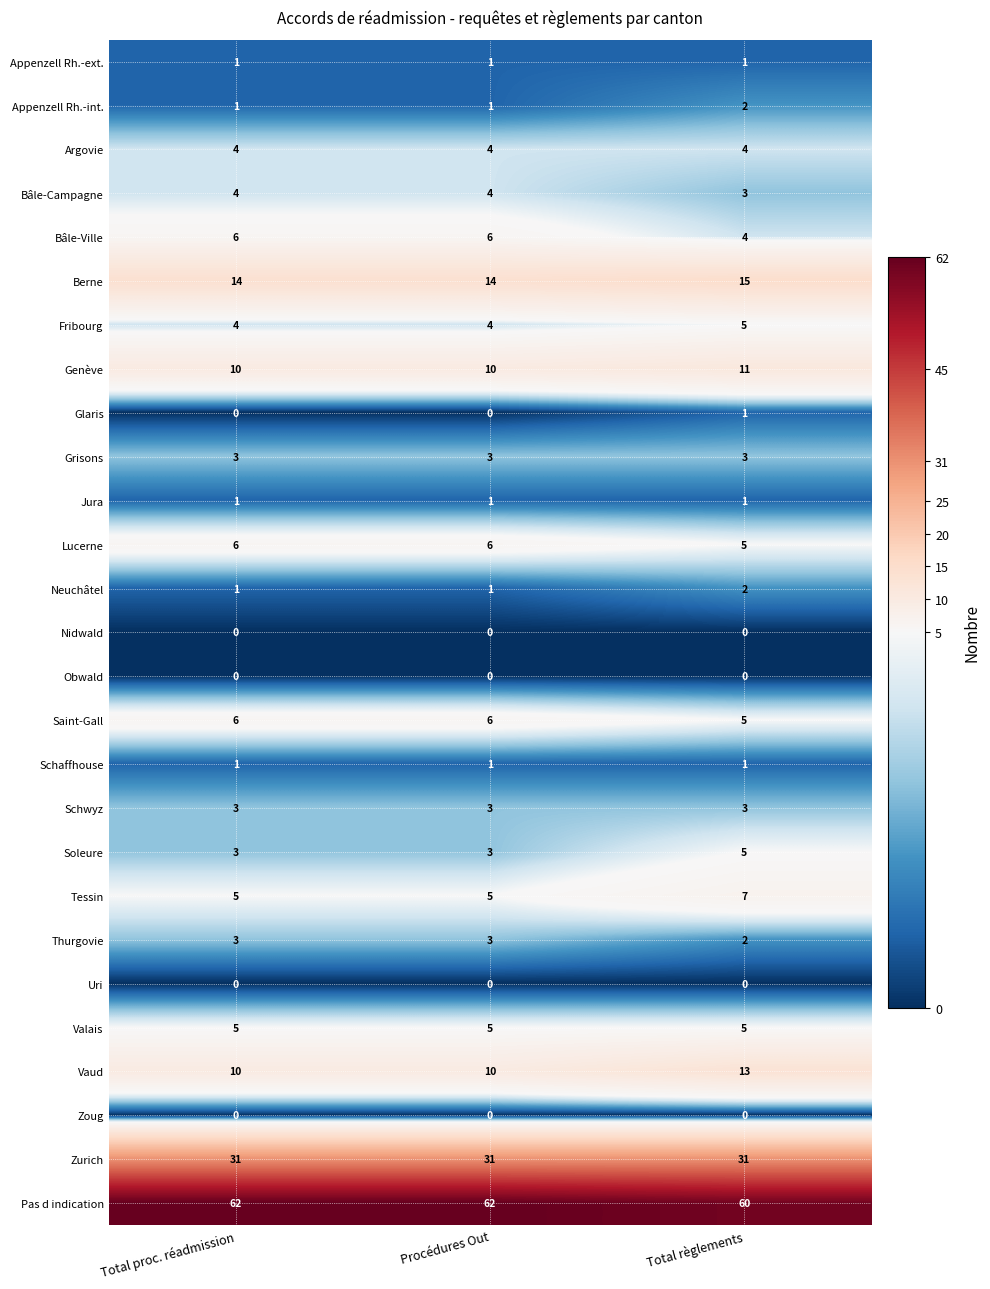

Which series has the largest total across all categories?

Pas d indication